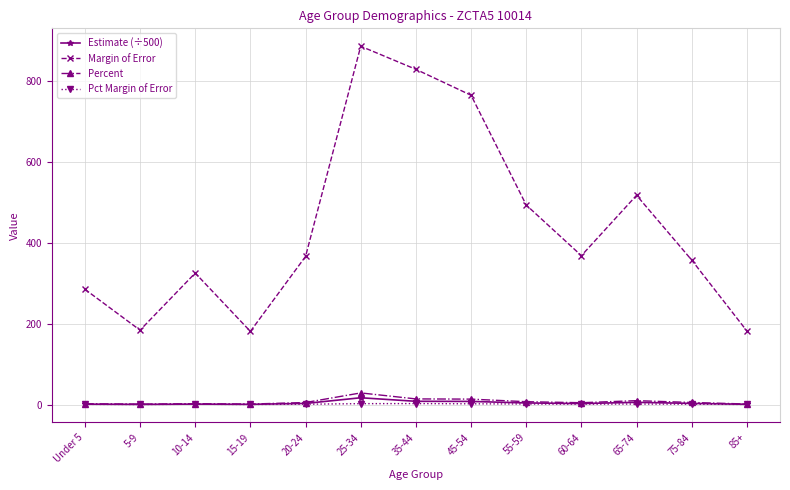

Rank the series at 25-34 from lowest to highest value.

Pct Margin of Error, Estimate (÷500), Percent, Margin of Error